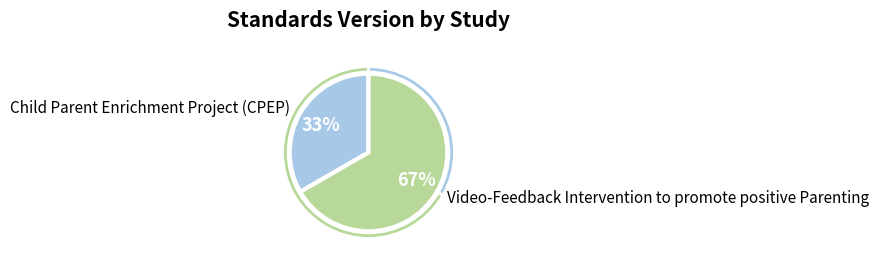

To the nearest percent, what portion does Video-Feedback Intervention to promote positive Parenting represent?

67%